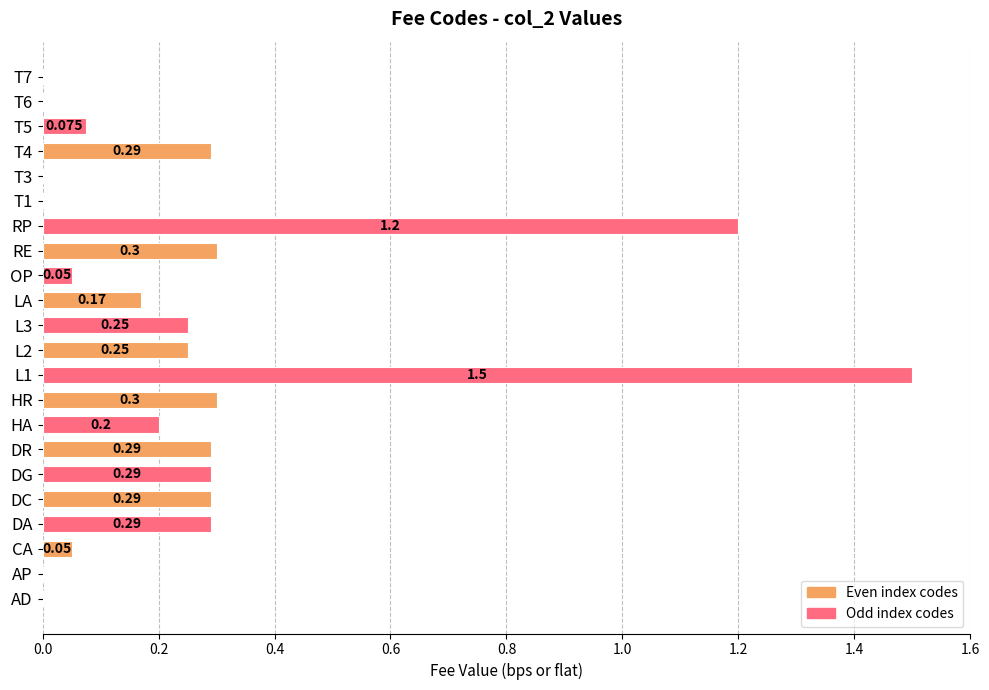

Which has a higher value, LA or T3?

LA